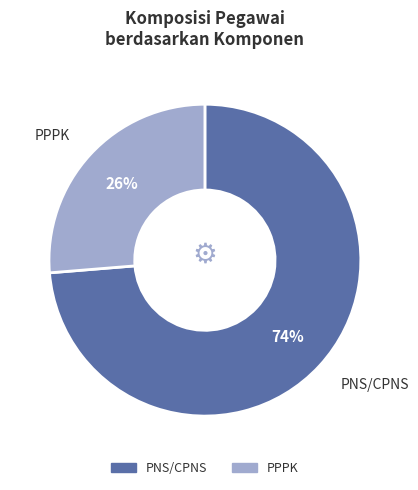

Count the number of slices in the pie.

2